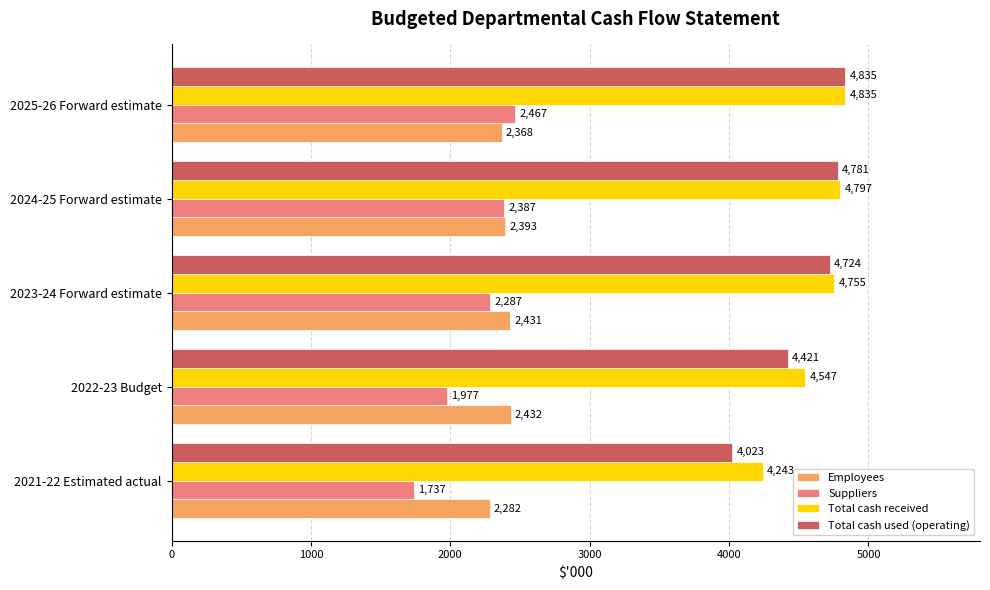

Rank the series at 2024-25 Forward estimate from highest to lowest value.

Total cash received, Total cash used (operating), Employees, Suppliers